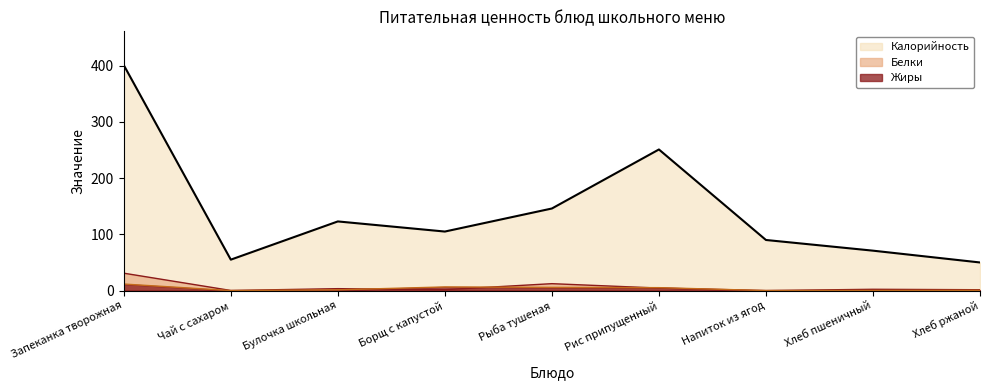

Which series ends up on top after the final intersection of Жиры and Белки?

Белки